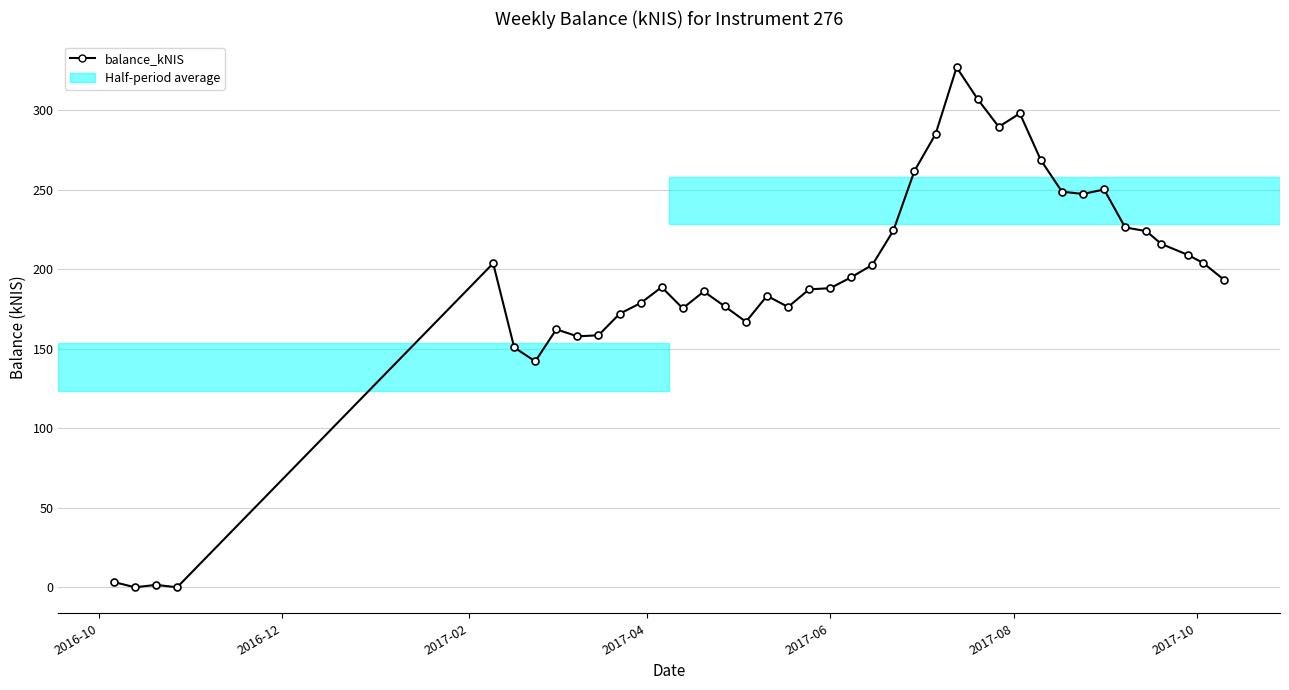

What is the value of the 28th point from the left?

306.9